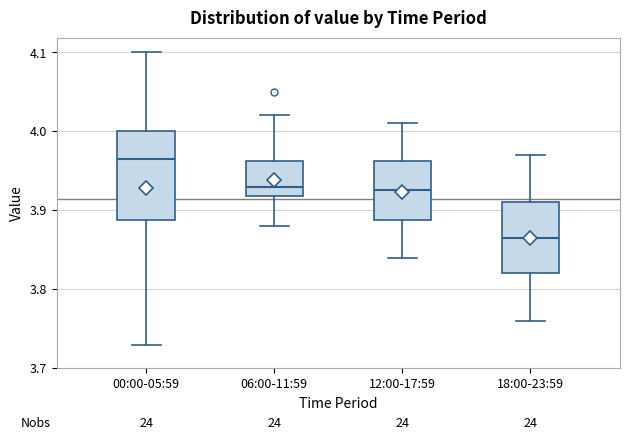

Reading left to right, transcribe this box plot: for each box, give where its median line is, the range the box spans, and where its two whiskers end, as read against the y-axis. The values are not printed on the chart, so give them approximately, as read against the axis.

00:00-05:59: median 3.97, box 3.89 to 4.00, whiskers 3.73 to 4.10
06:00-11:59: median 3.93, box 3.92 to 3.96, whiskers 3.88 to 4.02
12:00-17:59: median 3.93, box 3.89 to 3.96, whiskers 3.84 to 4.01
18:00-23:59: median 3.87, box 3.82 to 3.91, whiskers 3.76 to 3.97